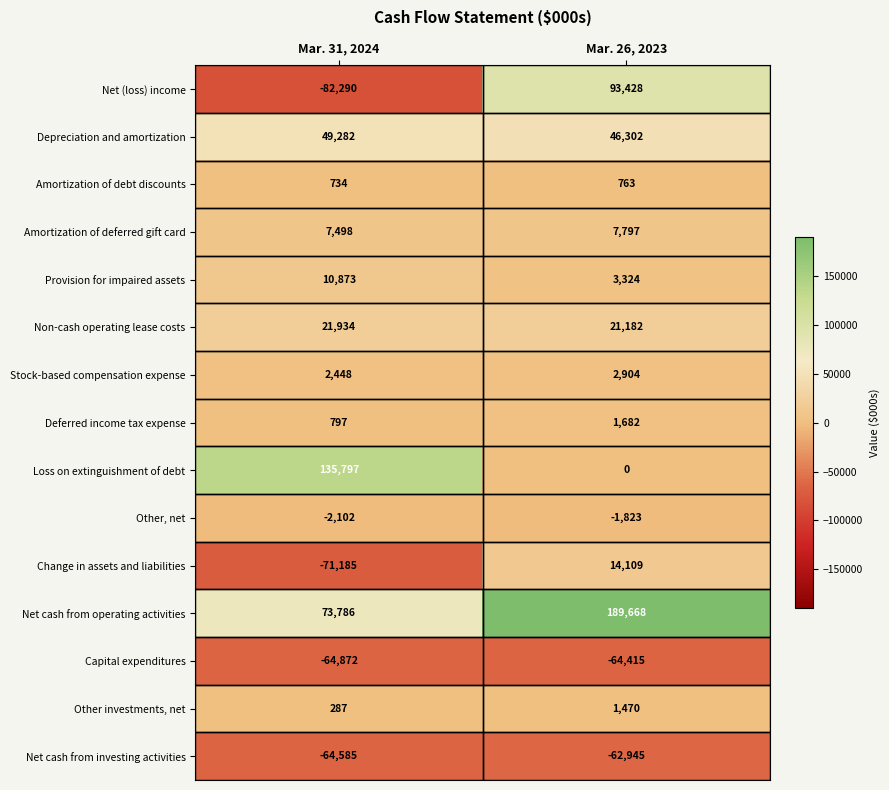

What is the difference between the Provision for impaired assets values at Mar. 26, 2023 and Mar. 31, 2024?

7549